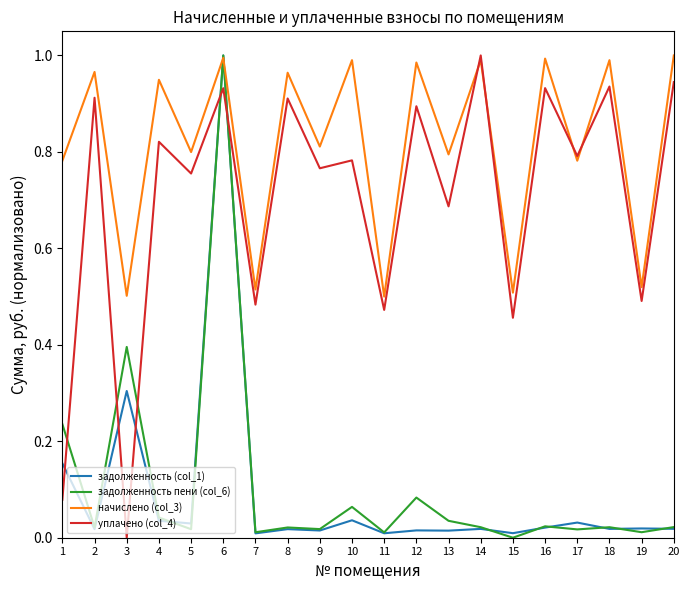

Is it true that начислено (col_3) equals 0.4 at 10?

False